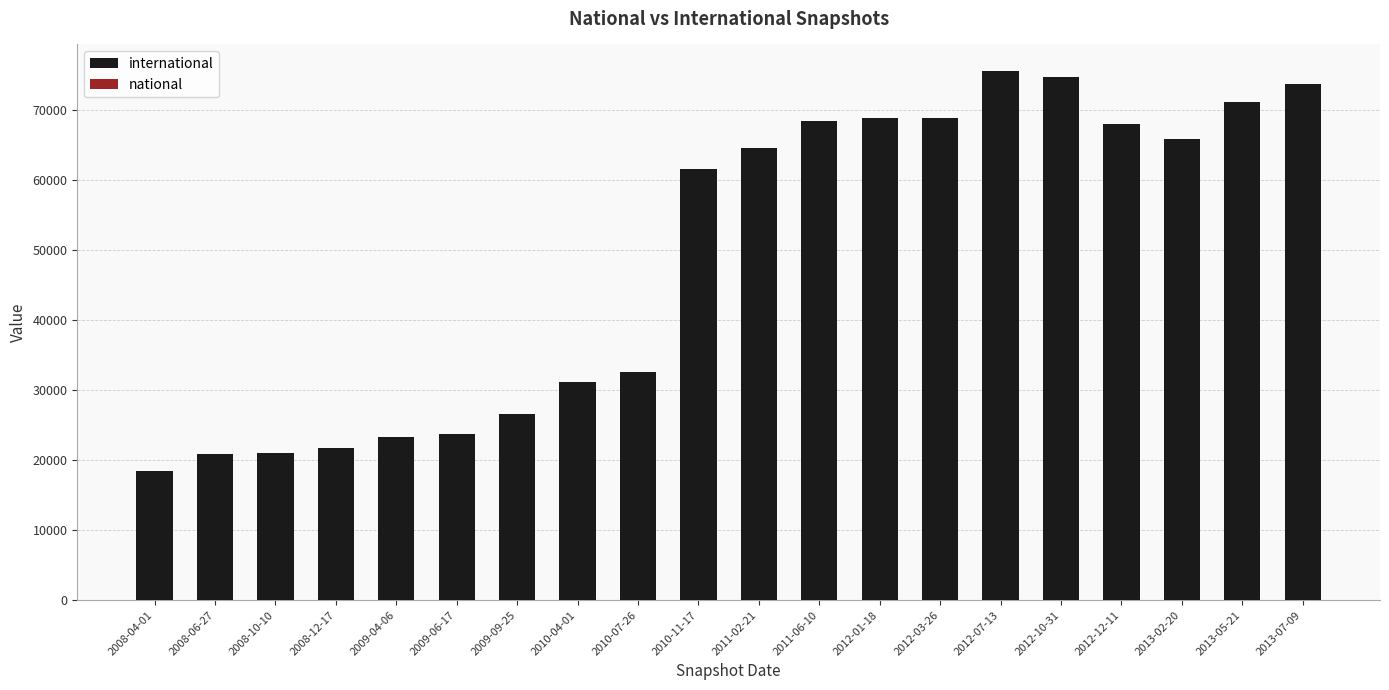

Which label corresponds to the smallest value in the chart?

2008-04-01